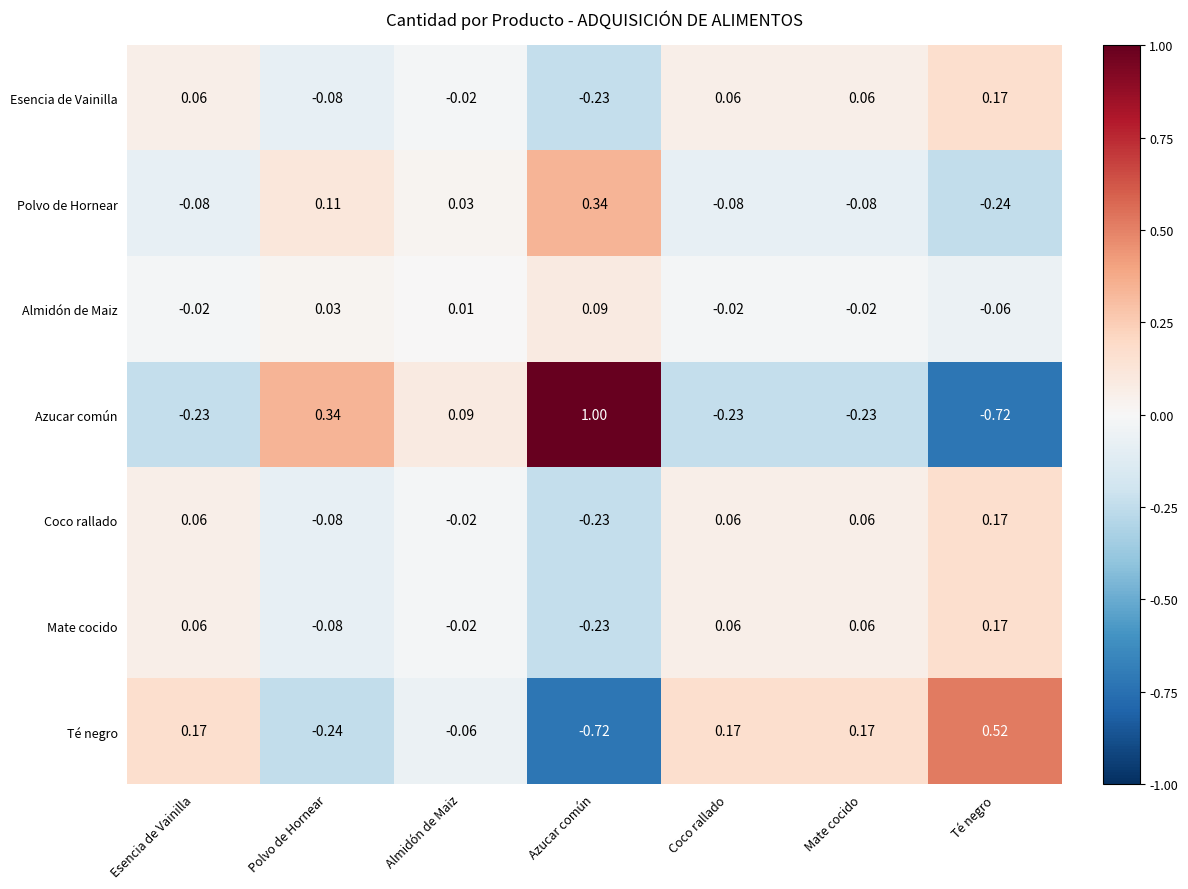

Is the value of Mate cocido at Esencia de Vainilla greater than the value of Almidón de Maiz at Azucar común?

No